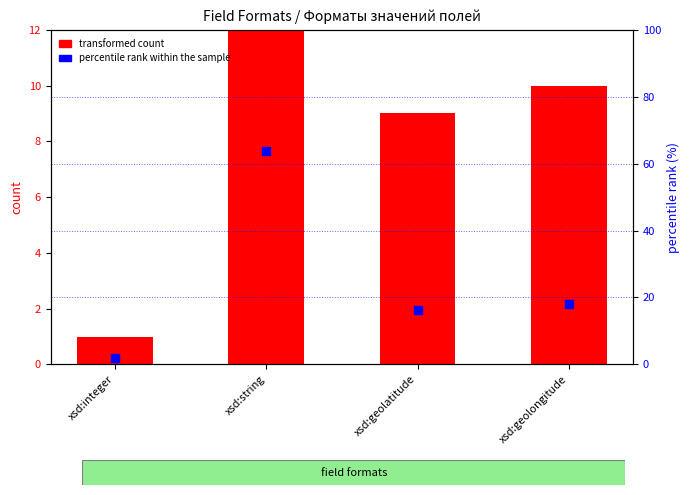

Which series has the widest spread of Y values?

percentile rank within the sample